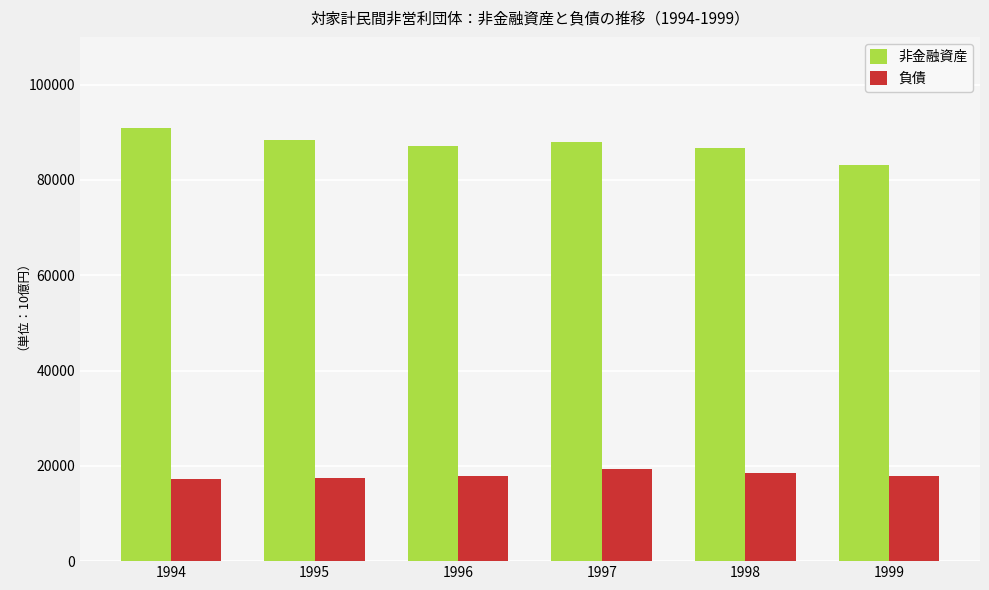

Rank the series by their average value, from highest to lowest.

非金融資産, 負債